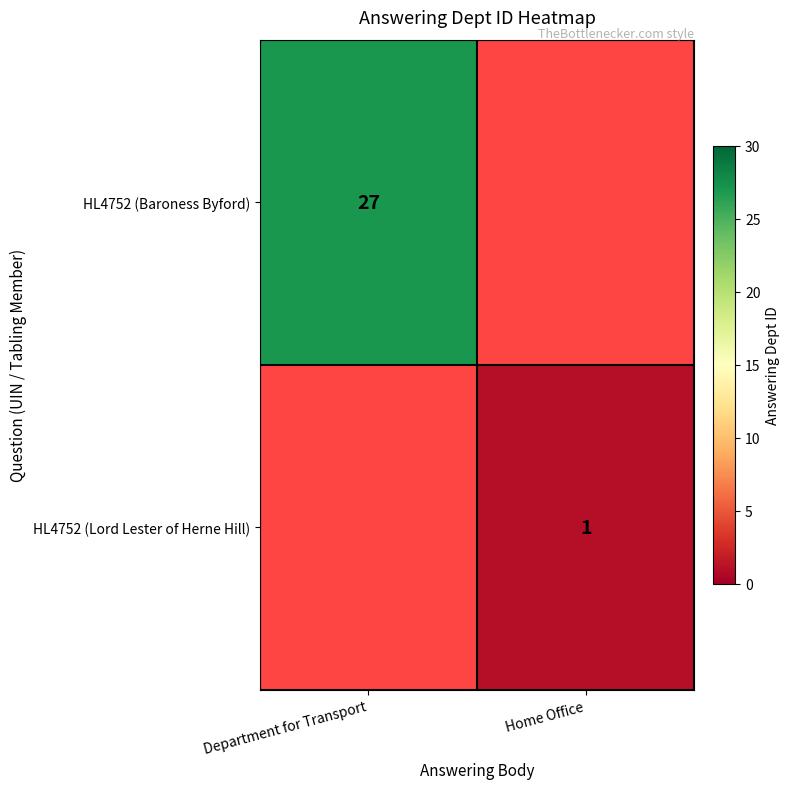

Count the number of categories in the chart.

2